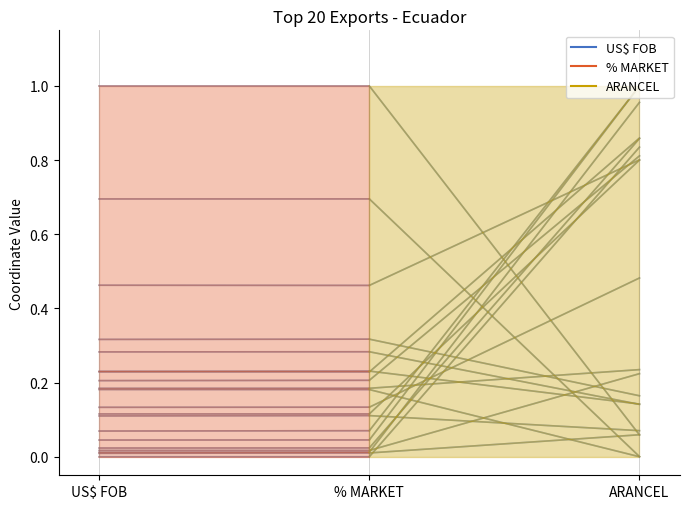

Is it true that the value at US$ FOB is 1.0?

True